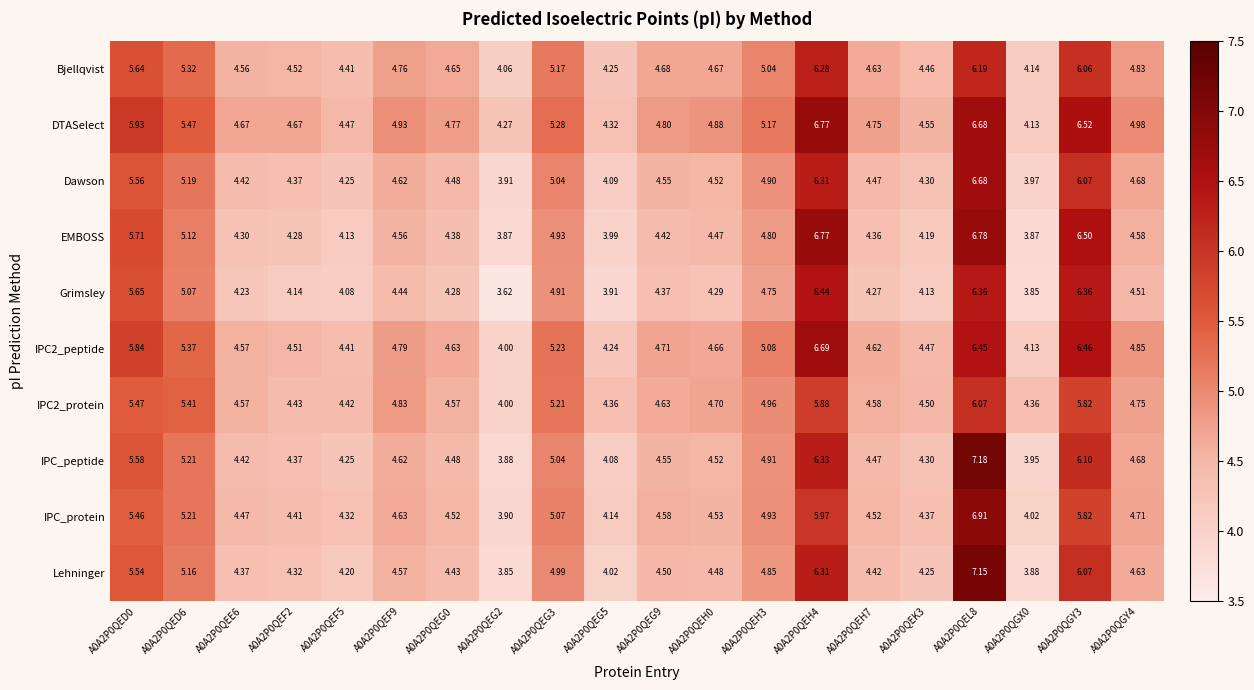

What is the spread (max minus min) of values at A0A2P0QGY3?

0.7